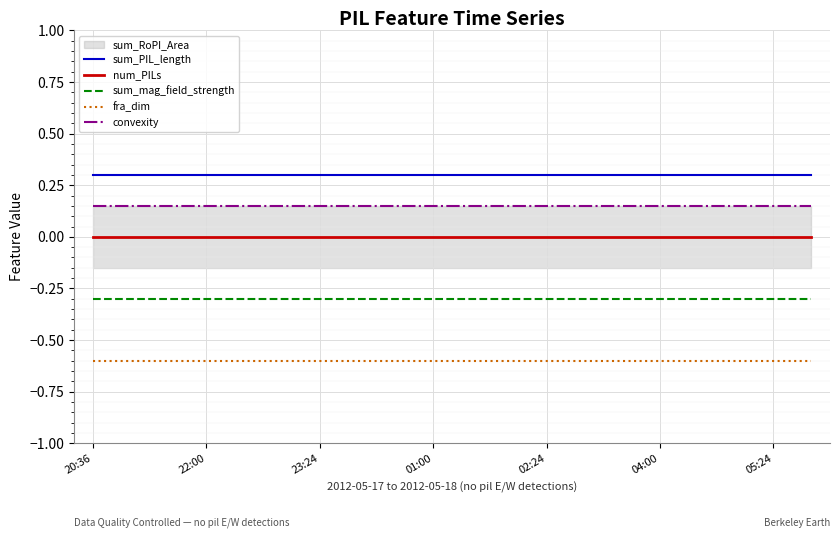

What is the smallest value displayed?

-0.6